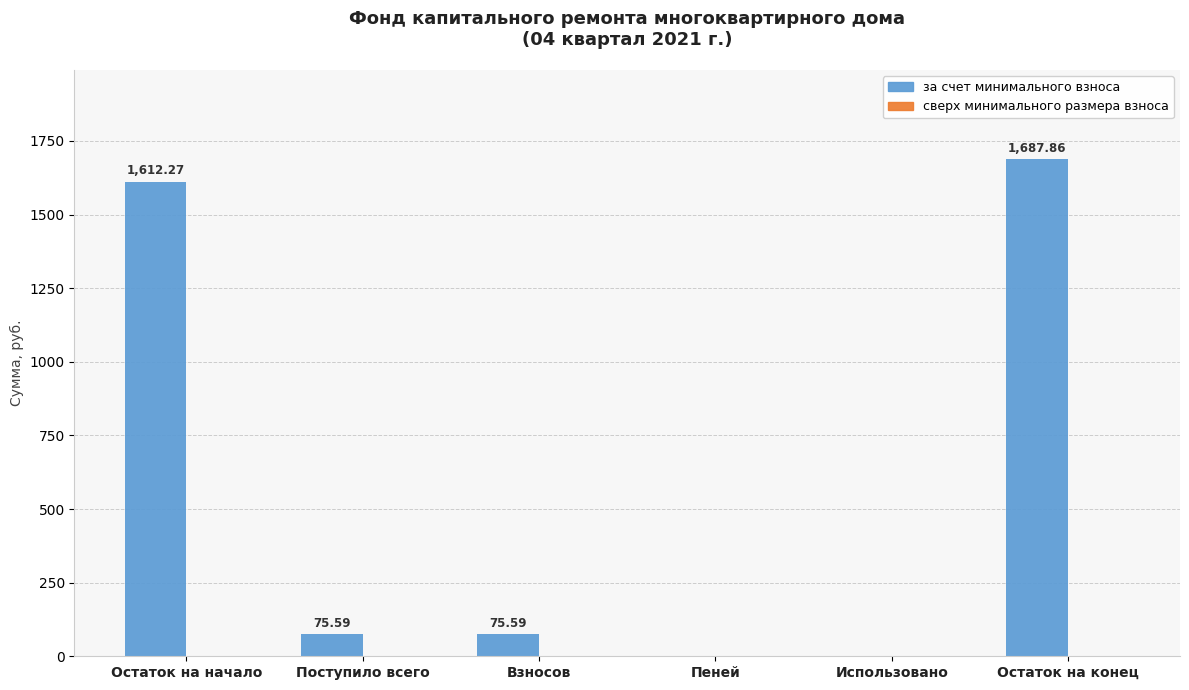

How many distinct data groups are displayed?

1